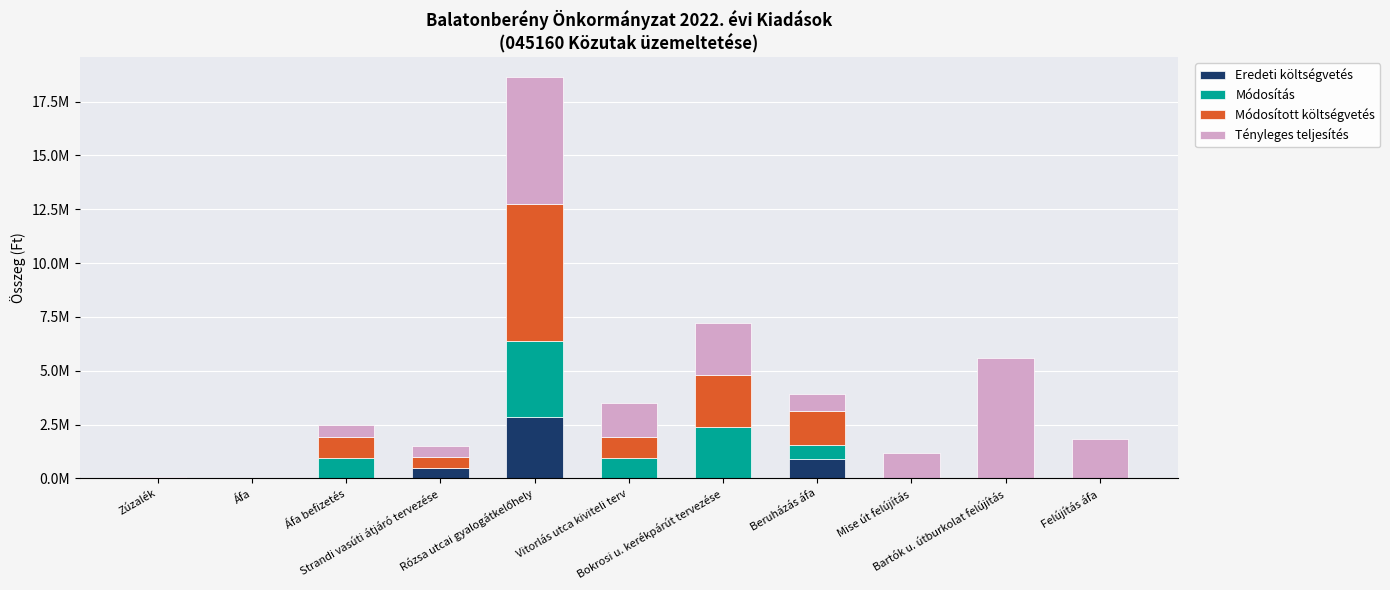

What are all the series names shown in the legend?

Eredeti költségvetés, Módosítás, Módosított költségvetés, Tényleges teljesítés